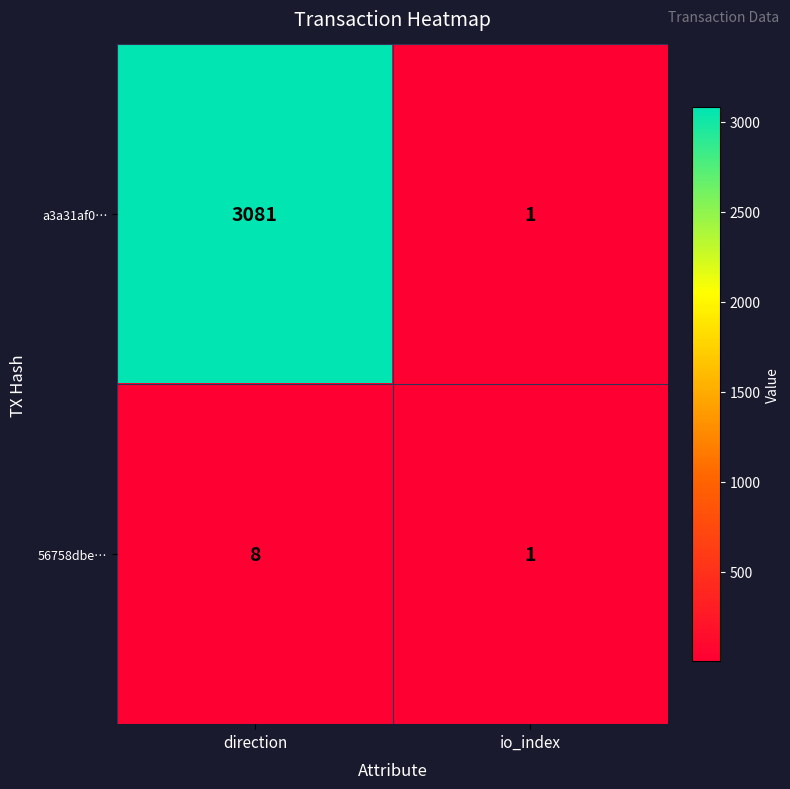

Which category has the lowest value in the 56758dbe… series?

io_index